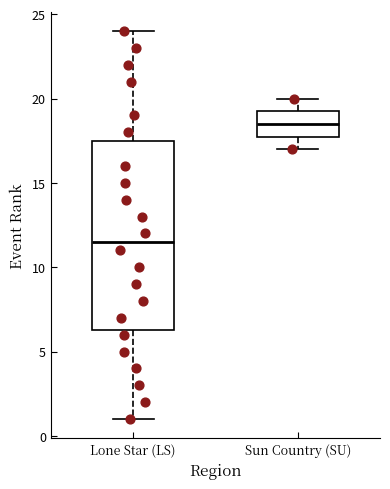

Which box's median line is the lowest?

Lone Star (LS)